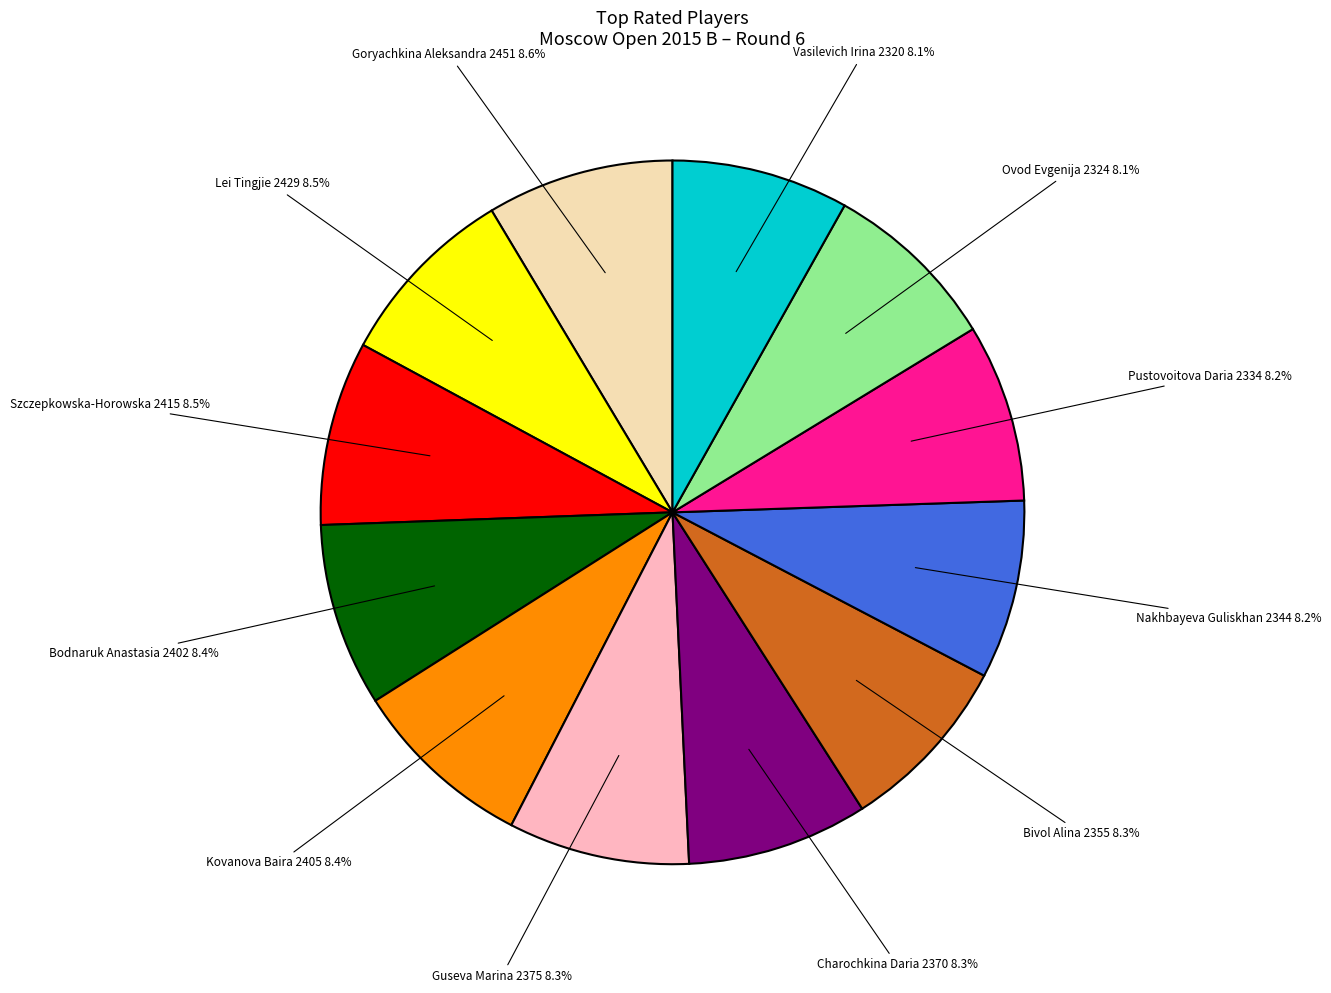

Is there a majority slice in this chart?

No